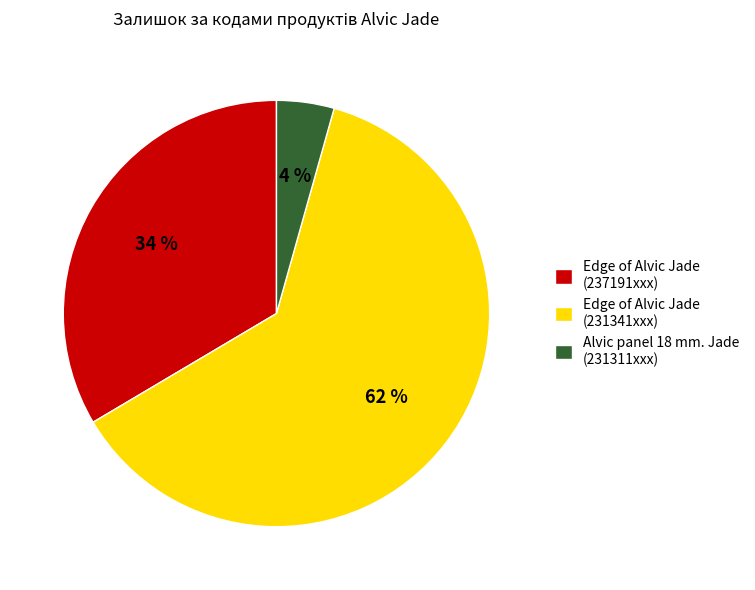

To the nearest percent, what is the average slice percentage?

33%